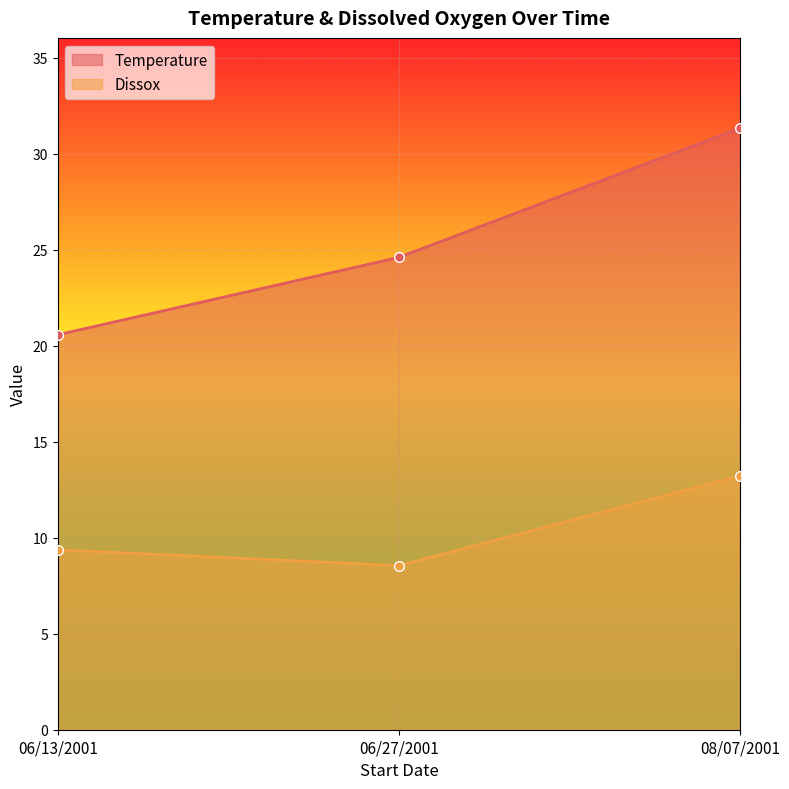

The value of Dissox at 08/07/2001 is 21.9. True or false?

False